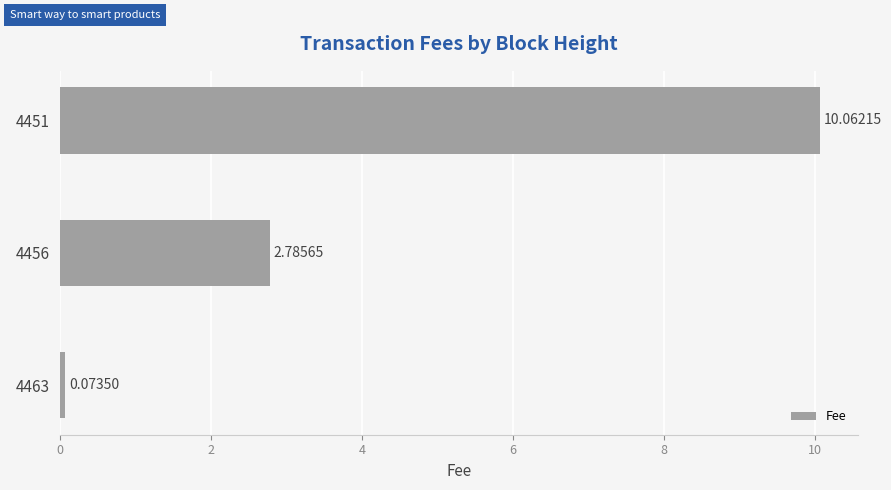

What is the ratio of the value at 4451 to the value at 4456?

3.6